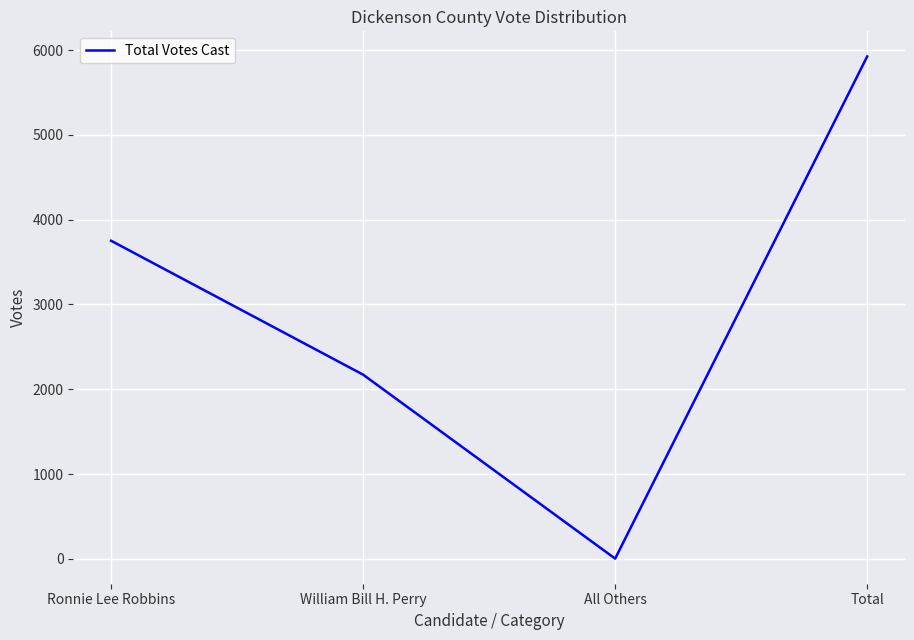

What is the maximum value shown in the chart?

5926